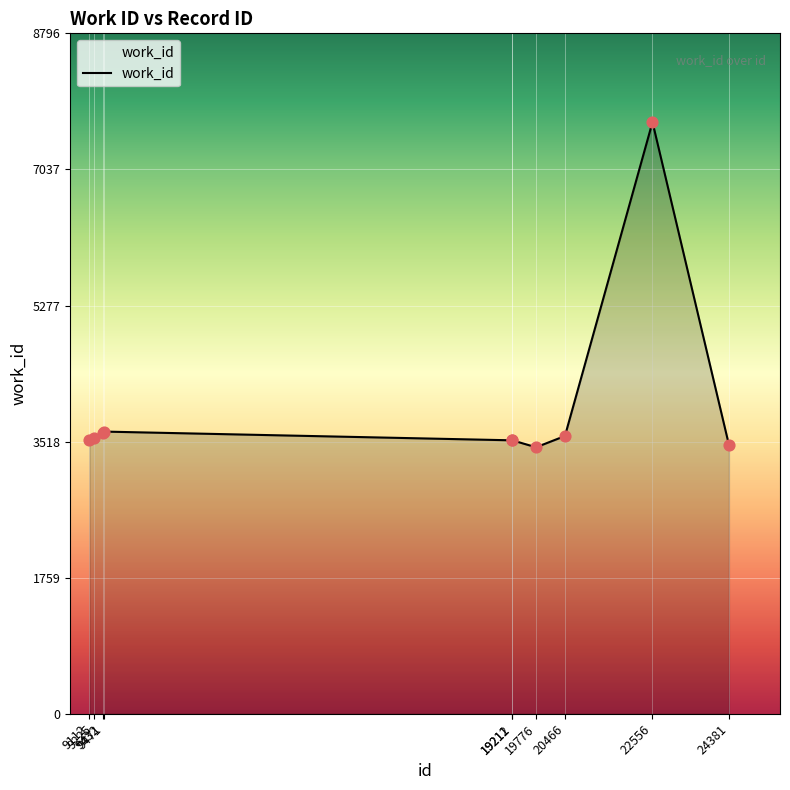

What is the change in value from 20466 to 24381?

-115